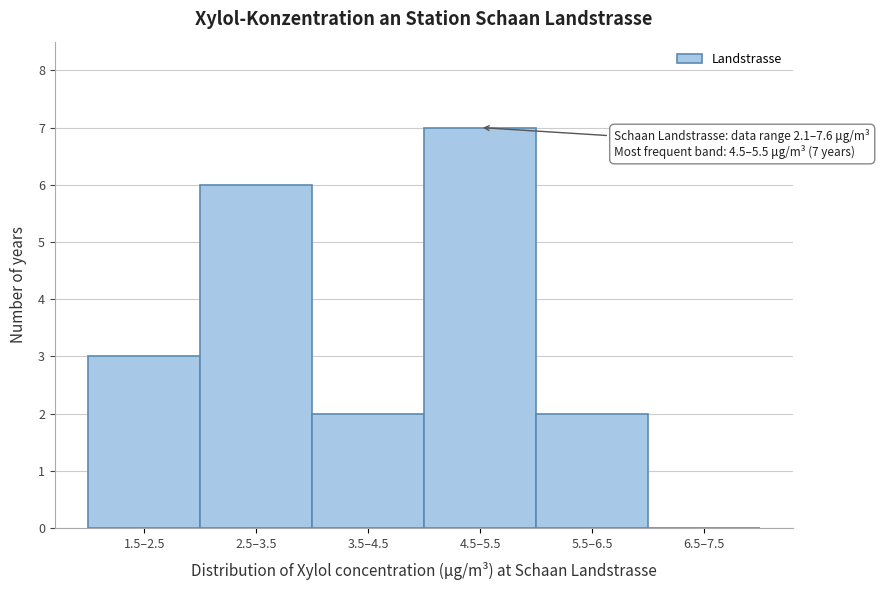

Reading left to right, transcribe all the data shown in this chart.

1.5–2.5=3	2.5–3.5=6	3.5–4.5=2	4.5–5.5=7	5.5–6.5=2	6.5–7.5=0